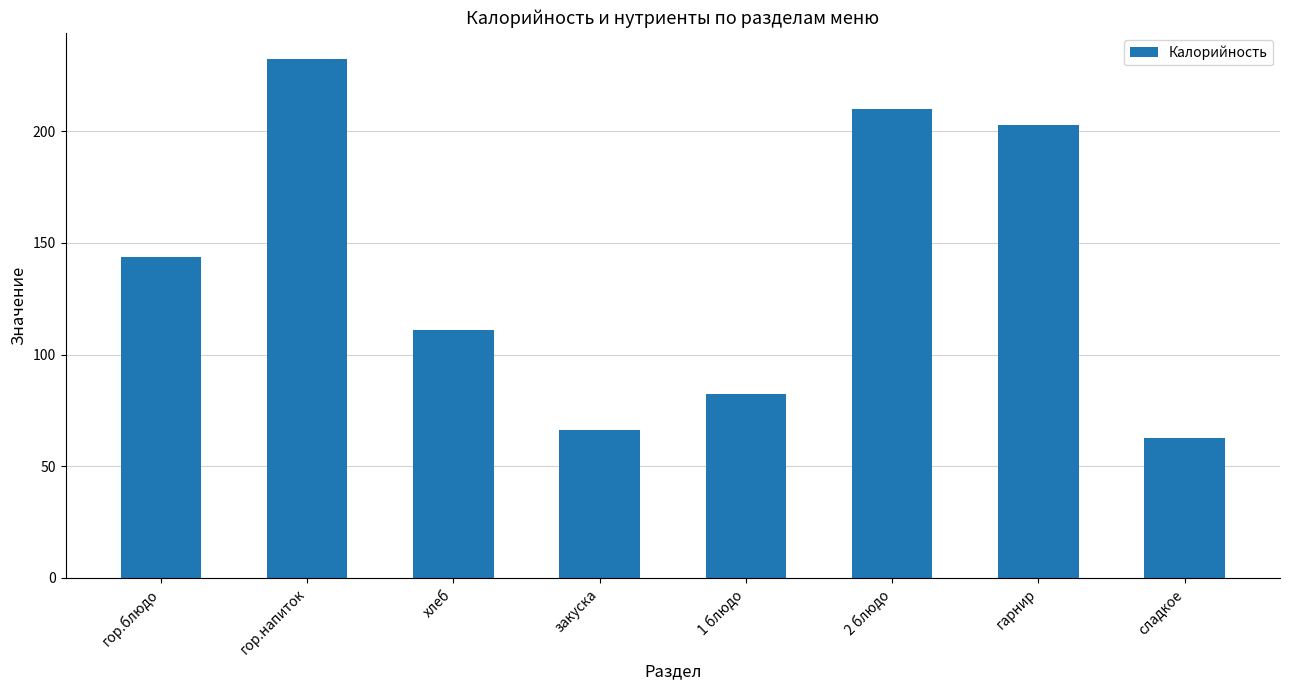

What is the average value?

138.9